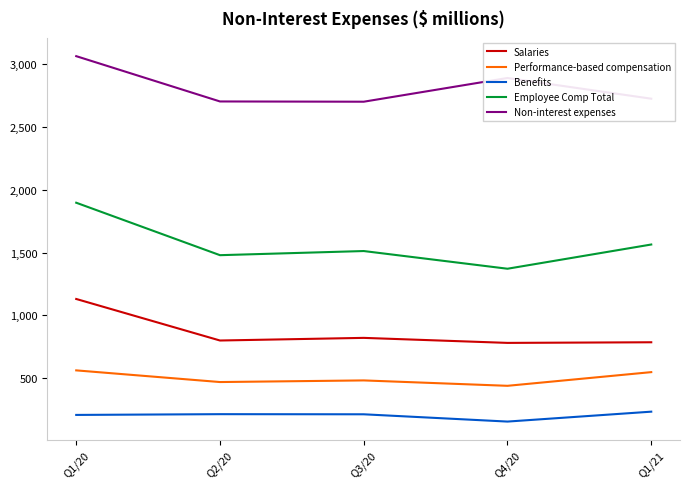

The Benefits series shows 417 at Q1/21. True or false?

False